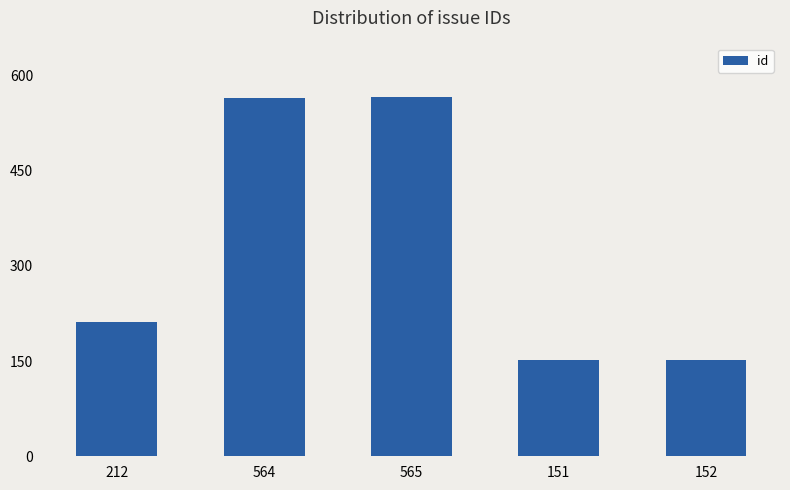

True or false: the data shows 564 at 564.

True